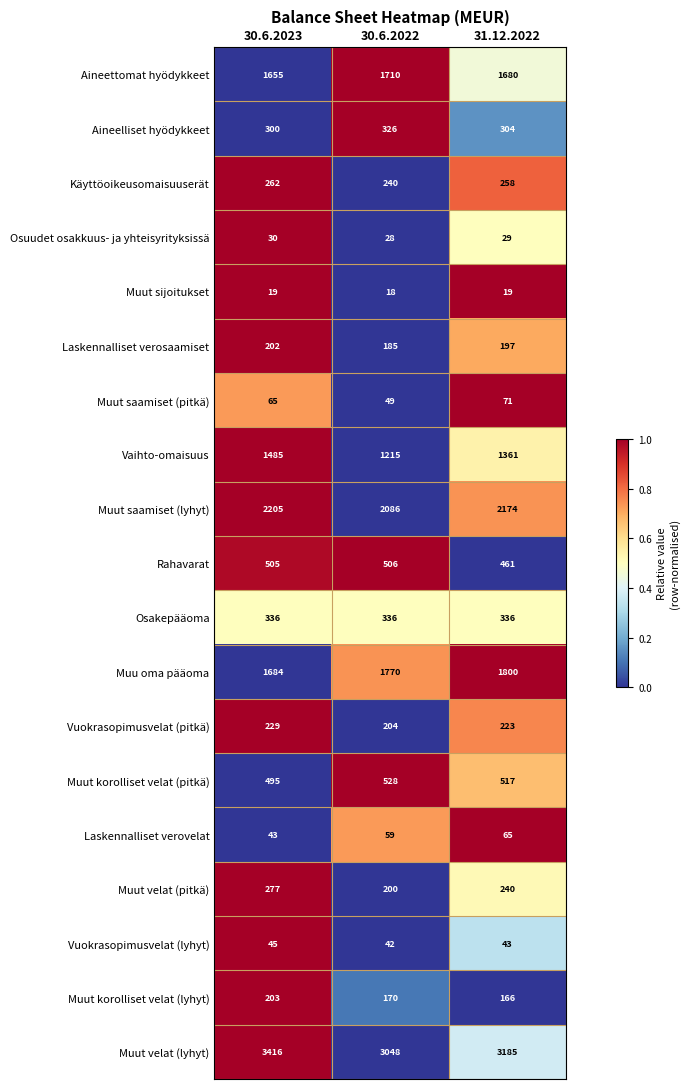

How many categories are shown in the chart?

3